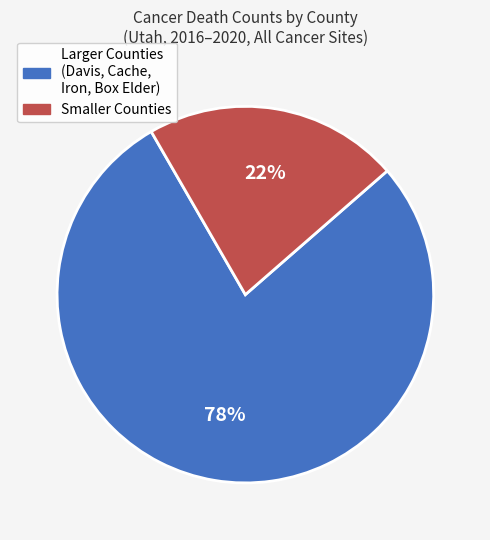

Between Smaller Counties and Larger Counties (Davis, Cache, Iron, Box Elder), which is larger?

Larger Counties (Davis, Cache, Iron, Box Elder)